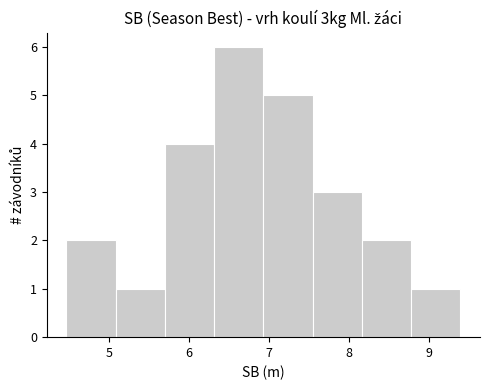

Reading left to right, list every bar in this chart as the range it spans on the x-axis followed by its height. Neither the bar edges nor the heights are printed on the chart, so give them approximately, as read against the axes.

4.5 to 5.1: 2
5.1 to 5.7: 1
5.7 to 6.3: 4
6.3 to 6.9: 6
6.9 to 7.5: 5
7.5 to 8.2: 3
8.2 to 8.8: 2
8.8 to 9.4: 1